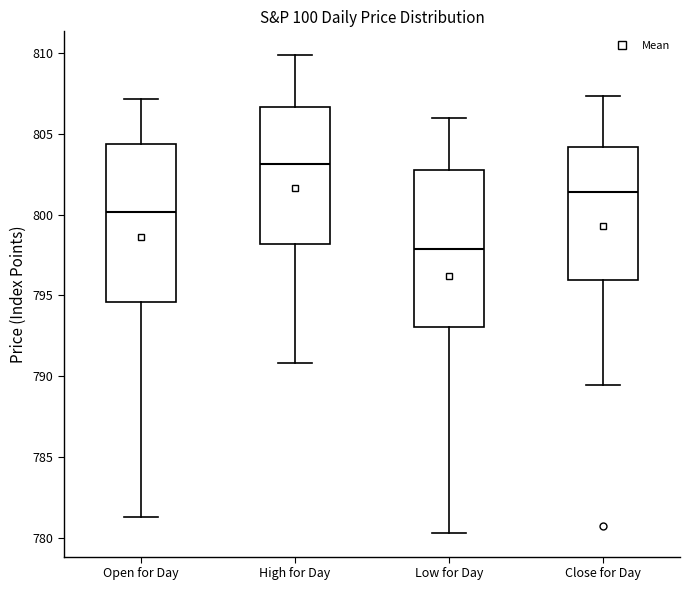

Which box's median line is the highest?

High for Day